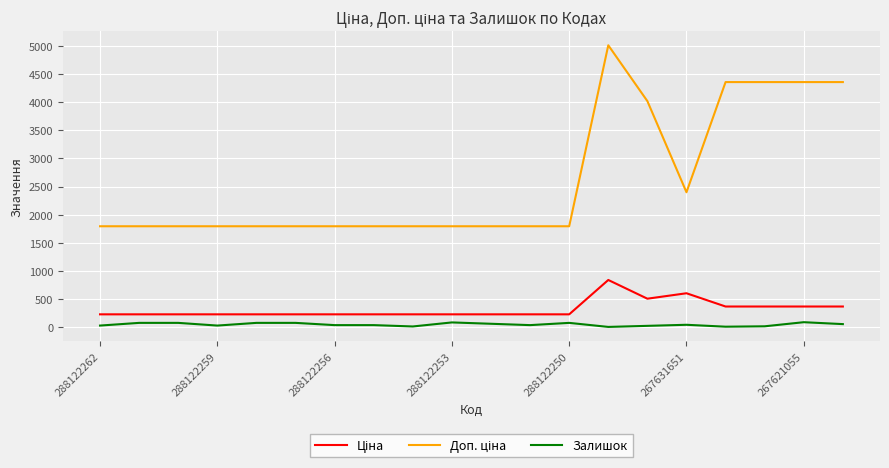

What is the difference between the maximum and second lowest values in the Ціна series?

611.9